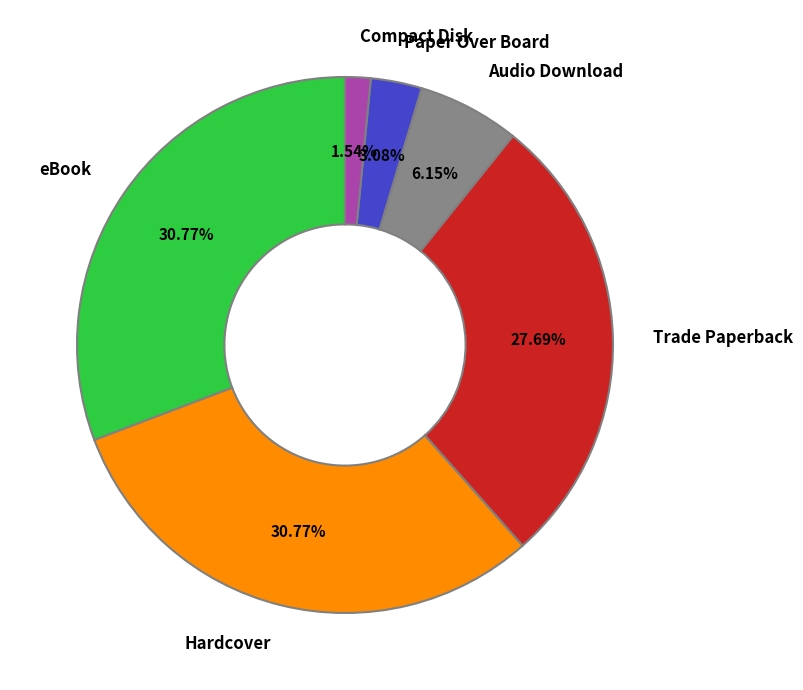

Does any single category account for the majority?

No